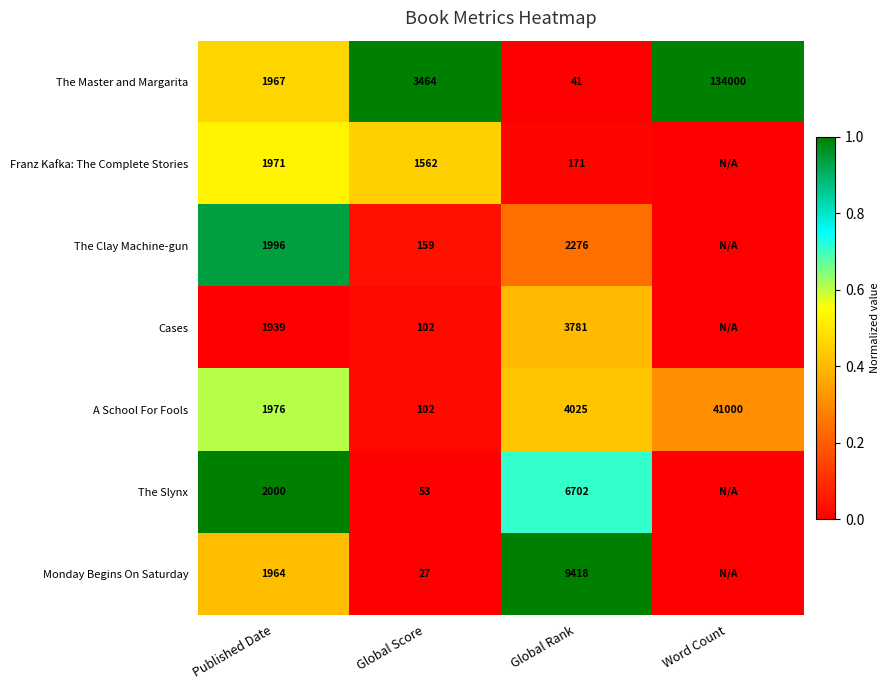

What is the difference between the highest and lowest values at Global Score?

3437